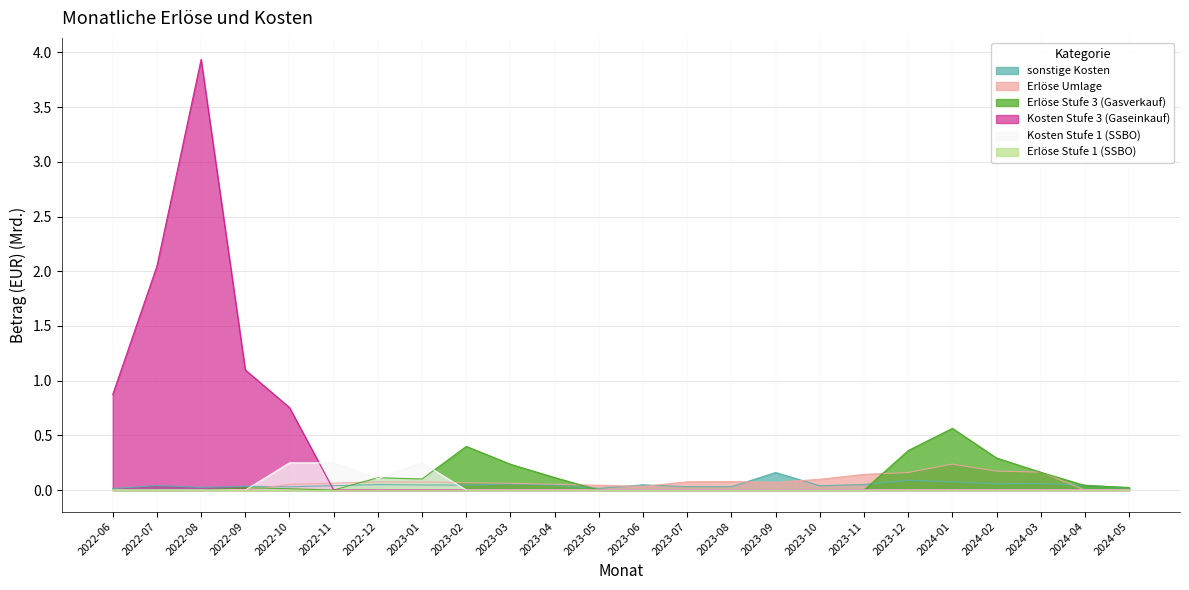

True or false: Kosten Stufe 3 (Gaseinkauf) has more than 1 points higher than both neighbors.

False